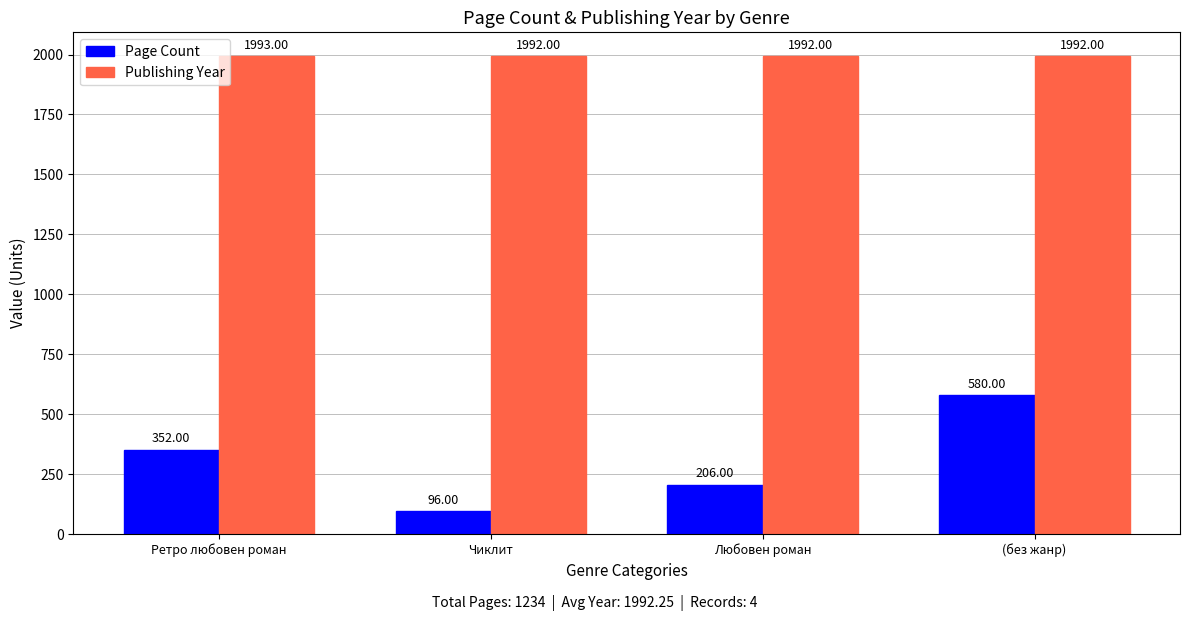

Which series has the largest range (max minus min)?

Page Count